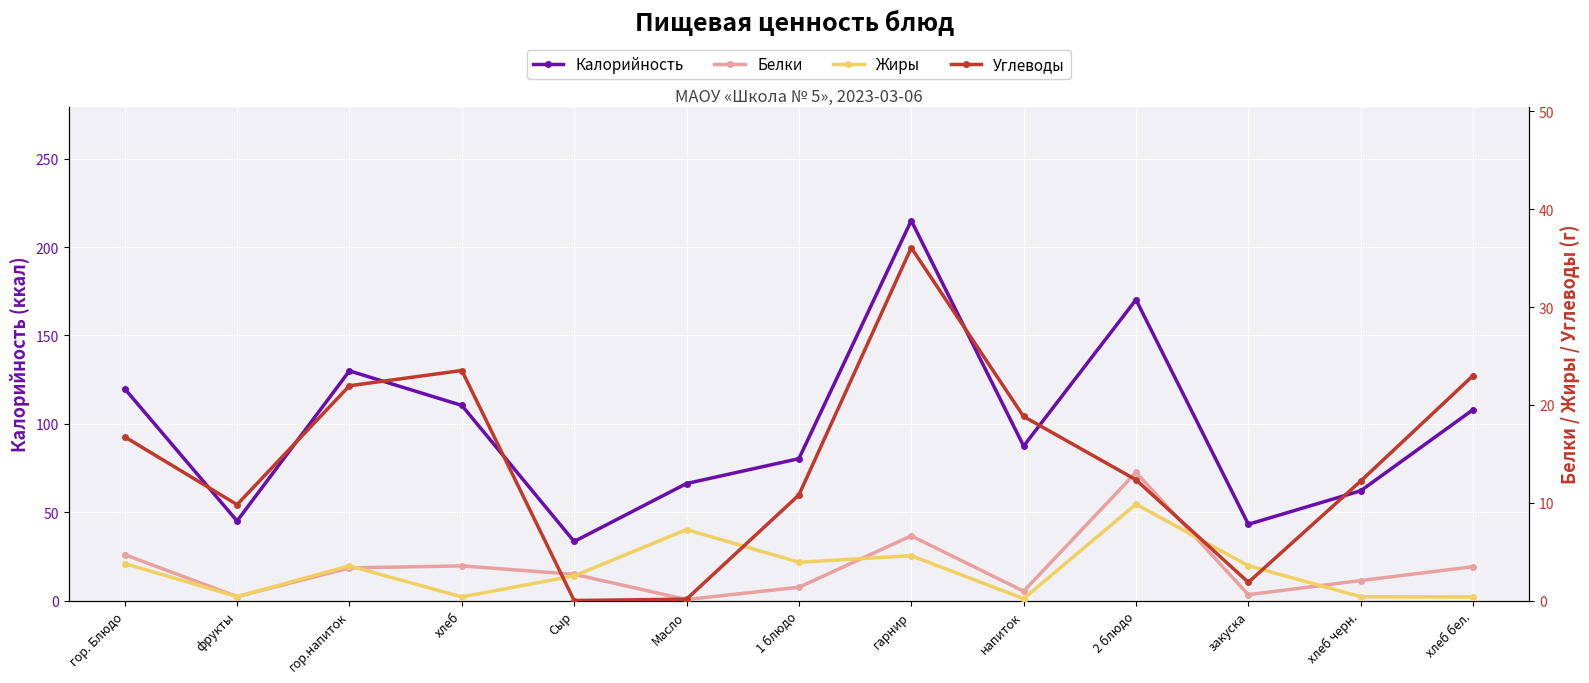

At how many categories does at least one series exceed 178?

1